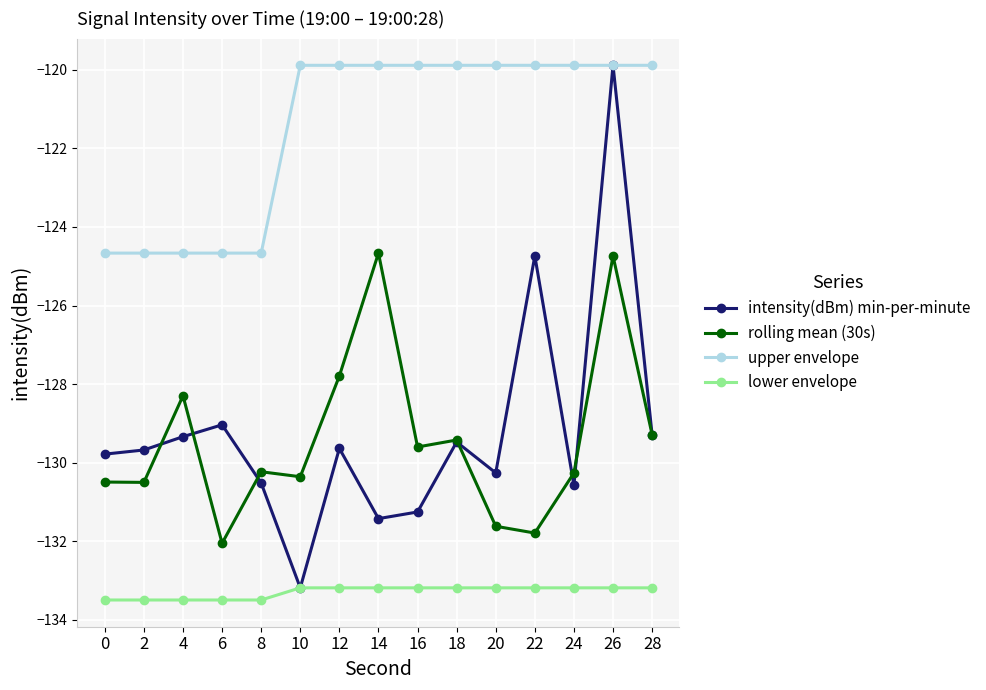

True or false: rolling mean (30s) and upper envelope intersect in this chart.

False